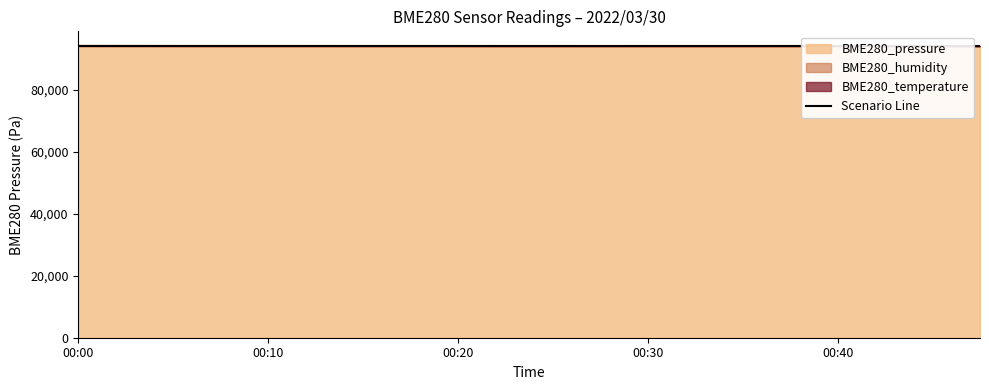

The value at 19 is 94126.9. True or false?

True